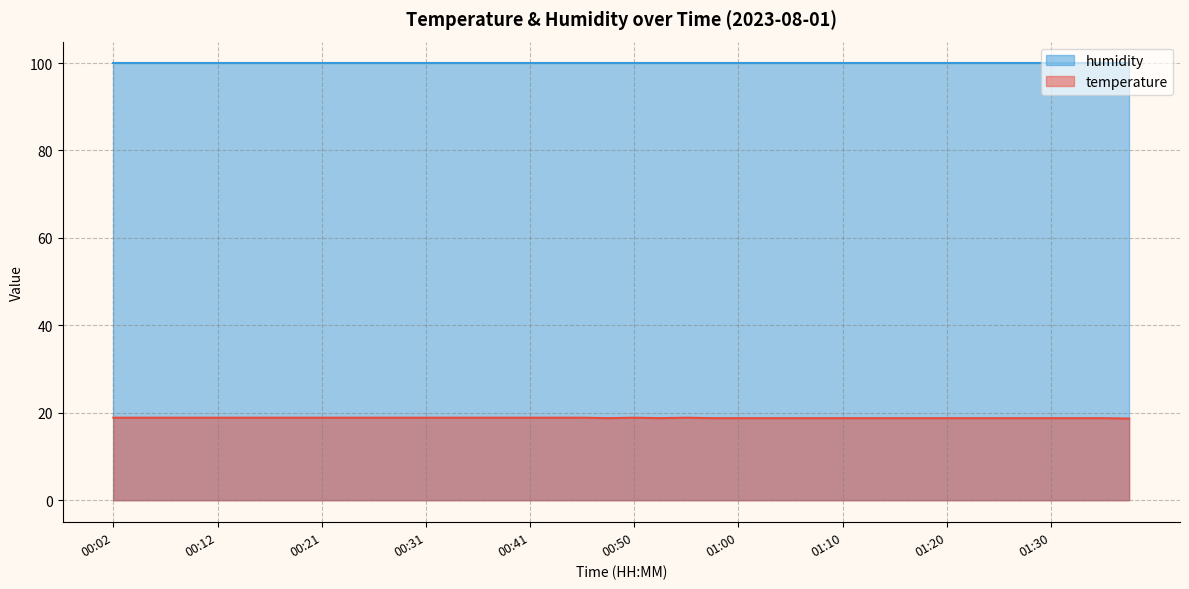

True or false: temperature and humidity cross at least once.

False